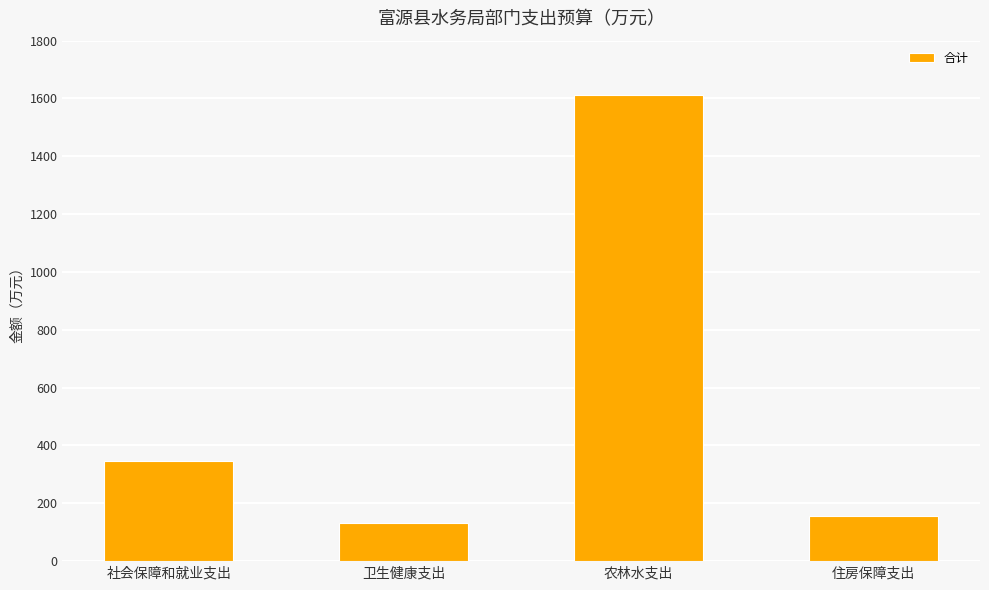

List the labels in order of value, smallest first.

卫生健康支出, 住房保障支出, 社会保障和就业支出, 农林水支出